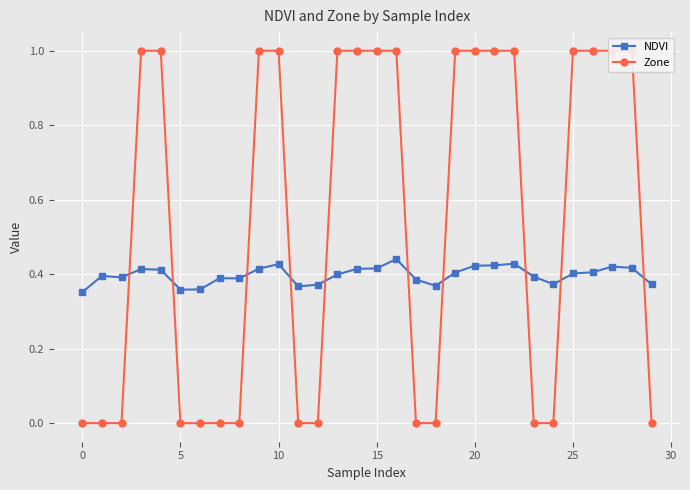

True or false: Zone and NDVI intersect in this chart.

True